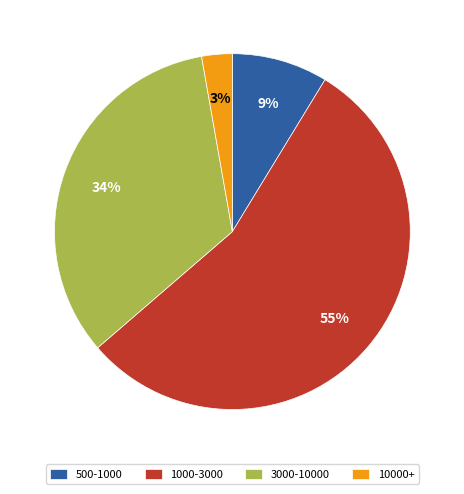

The 1000-3000 slice represents 47% of the pie. True or false?

False